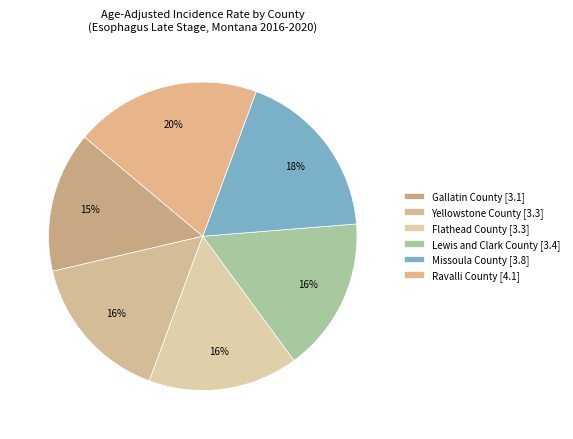

To the nearest percent, what portion does Flathead County represent?

16%